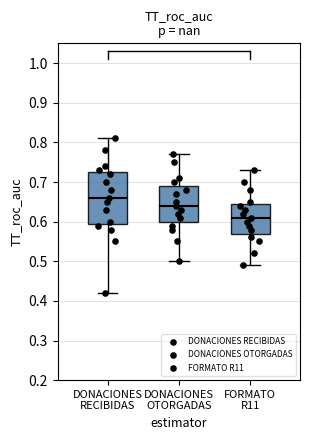

Reading left to right, transcribe this box plot: for each box, give where its median line is, the range the box spans, and where its two whiskers end, as read against the y-axis. The values are not printed on the chart, so give them approximately, as read against the axis.

DONACIONES RECIBIDAS: median 0.66, box 0.60 to 0.73, whiskers 0.42 to 0.81
DONACIONES OTORGADAS: median 0.64, box 0.60 to 0.69, whiskers 0.50 to 0.77
FORMATO R11: median 0.61, box 0.57 to 0.65, whiskers 0.49 to 0.73